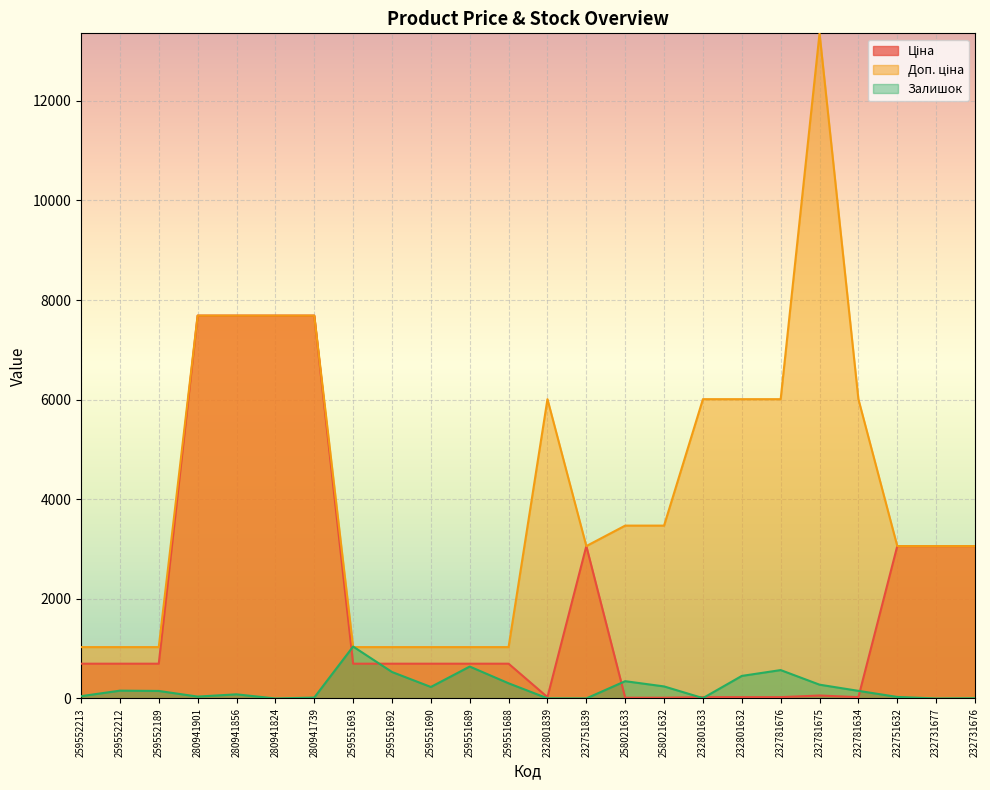

What is the average value of the Залишок series?

222.2